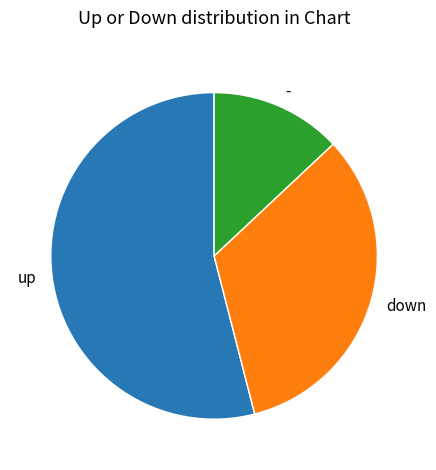

Approximately how many times larger is the value at down compared to up?

0.6